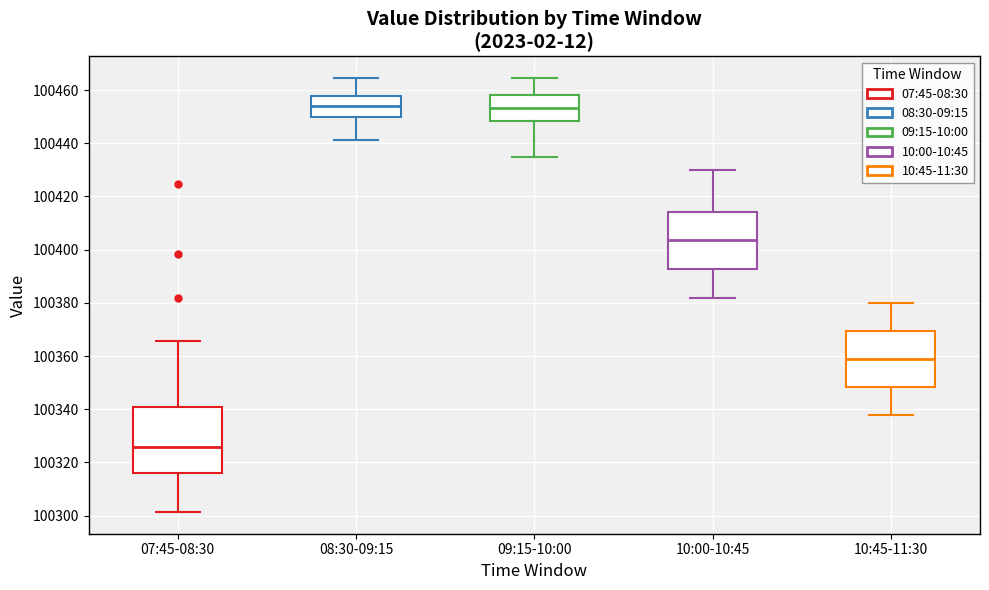

Reading left to right, read every box against the y-axis: the position of its median line, the range the box covers, and the ends of its whiskers. The values are not printed on the chart, so give them approximately, as read against the axis.

07:45-08:30: median 100326, box 100316 to 100340, whiskers 100302 to 100366
08:30-09:15: median 100454, box 100450 to 100458, whiskers 100442 to 100464
09:15-10:00: median 100454, box 100448 to 100458, whiskers 100436 to 100464
10:00-10:45: median 100404, box 100392 to 100414, whiskers 100382 to 100430
10:45-11:30: median 100360, box 100348 to 100370, whiskers 100338 to 100380